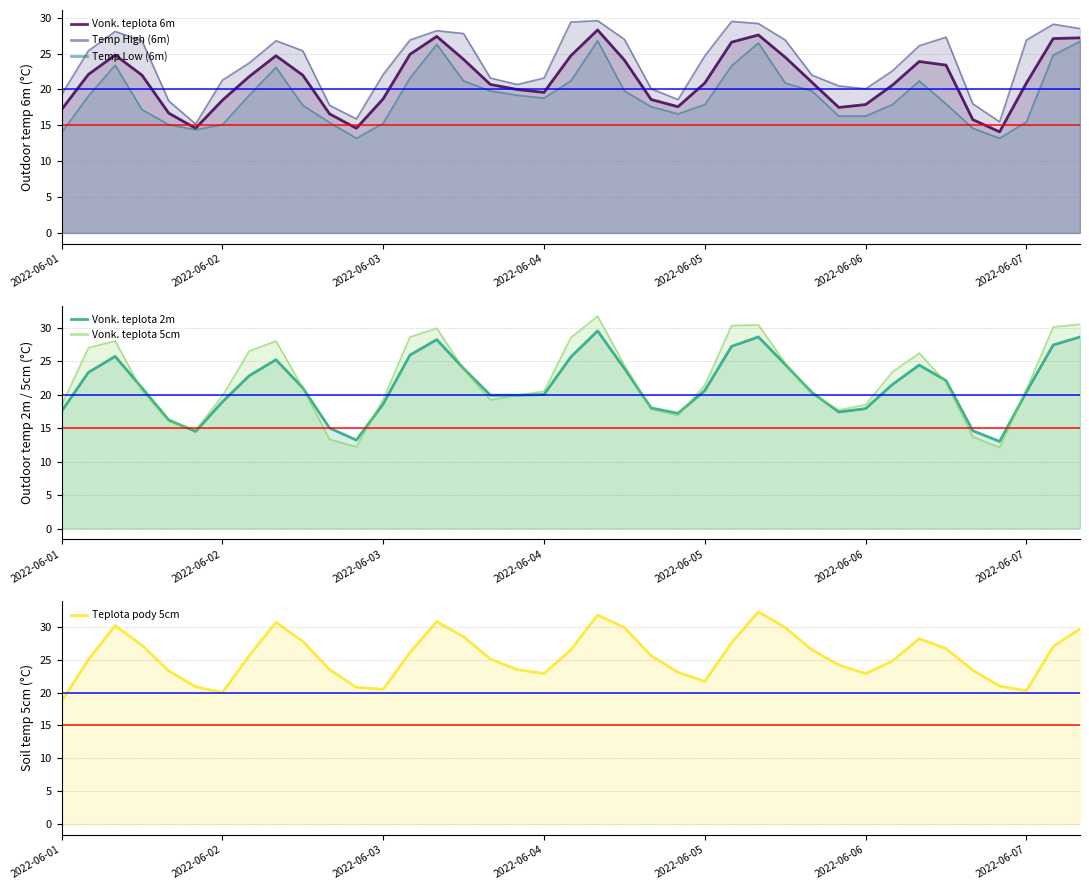

What position from the left is 2022-06-02?

2